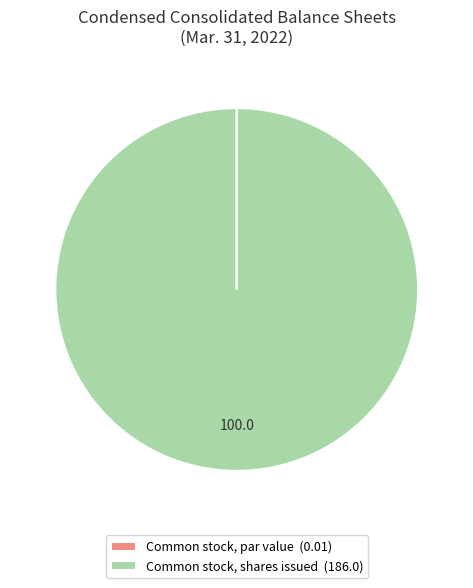

Does any single category account for the majority?

Yes